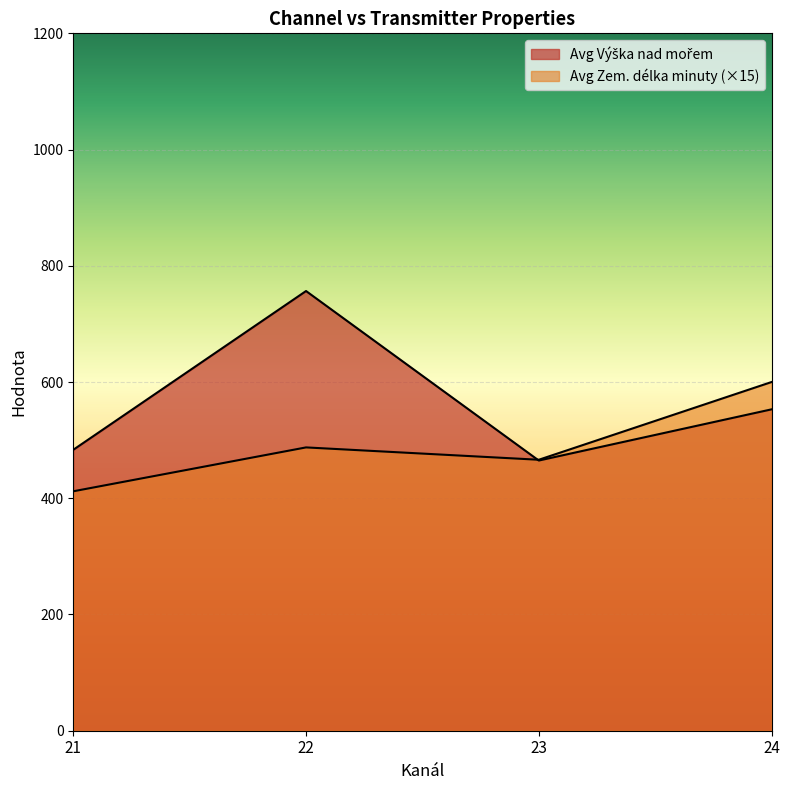

Does the chart display data point markers on the line(s)?

No